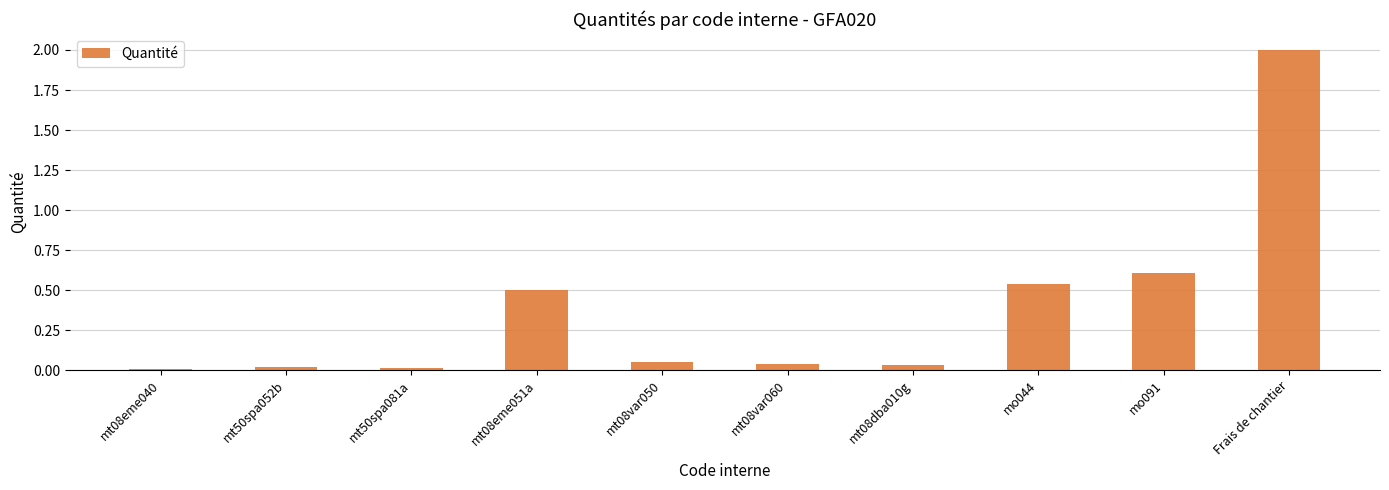

What is the sum of all values?

3.8